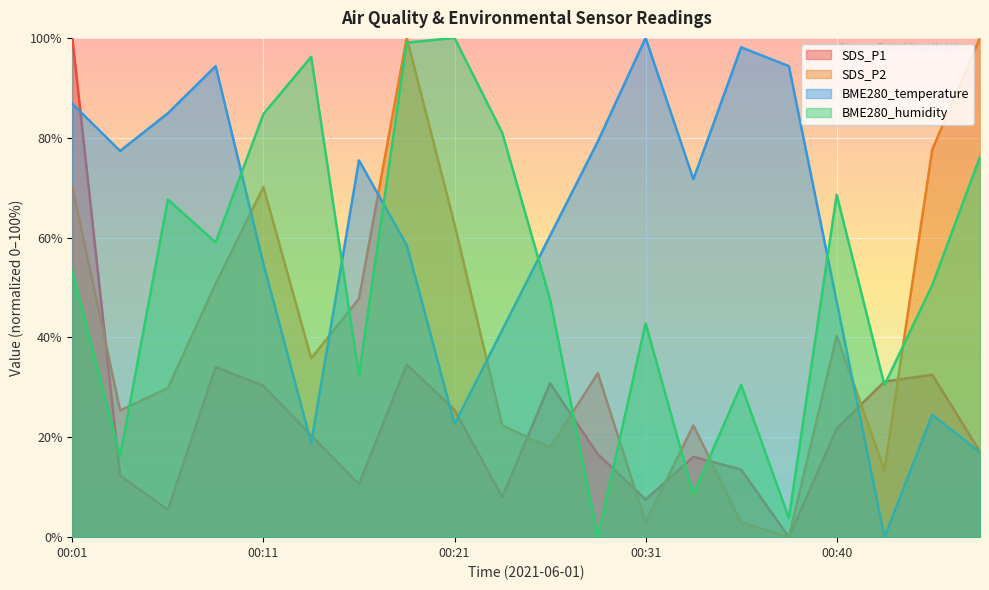

Which has a higher value, 00:23 or 00:06?

00:23